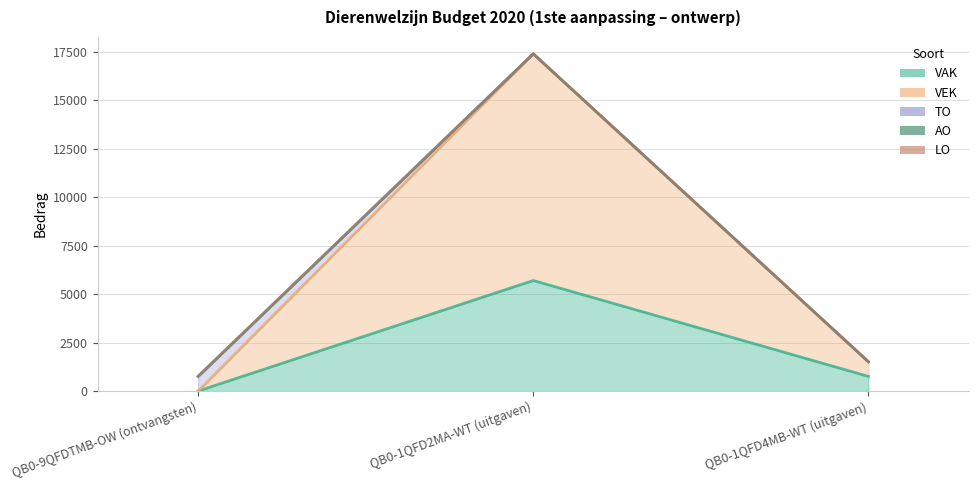

At which category is the sum across all series the highest?

QB0-1QFD2MA-WT (uitgaven)